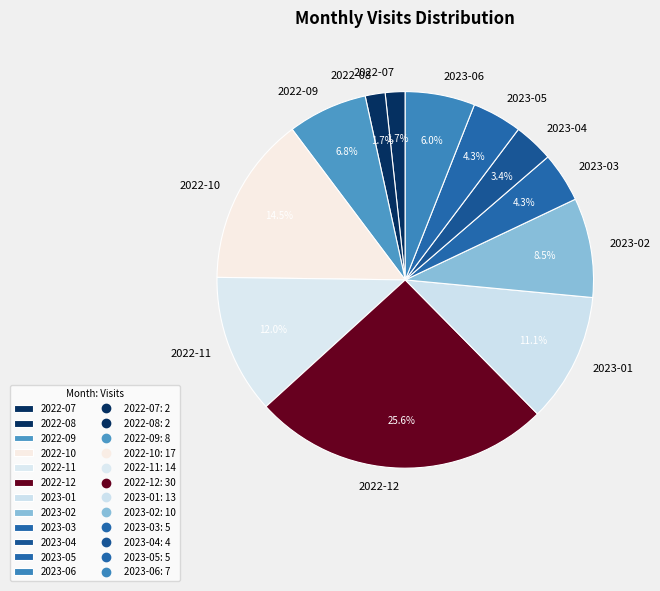

The 2022-09 slice represents 14% of the pie. True or false?

False